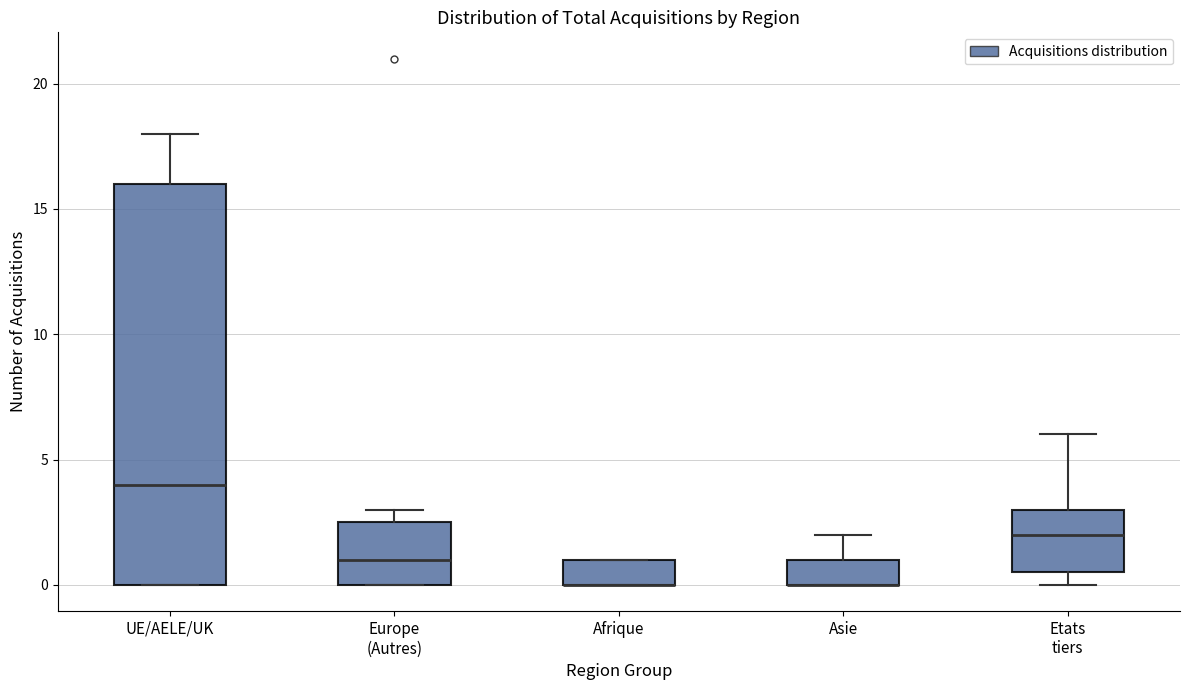

Comparing the boxes themselves (not the whiskers), which one is the tallest?

UE/AELE/UK